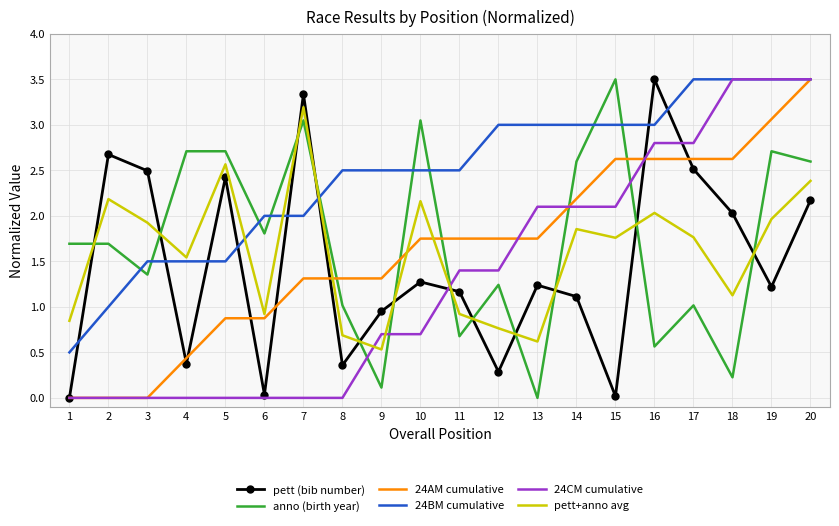

What is the difference between the maximum and second lowest values in the pett+anno avg series?

2.6